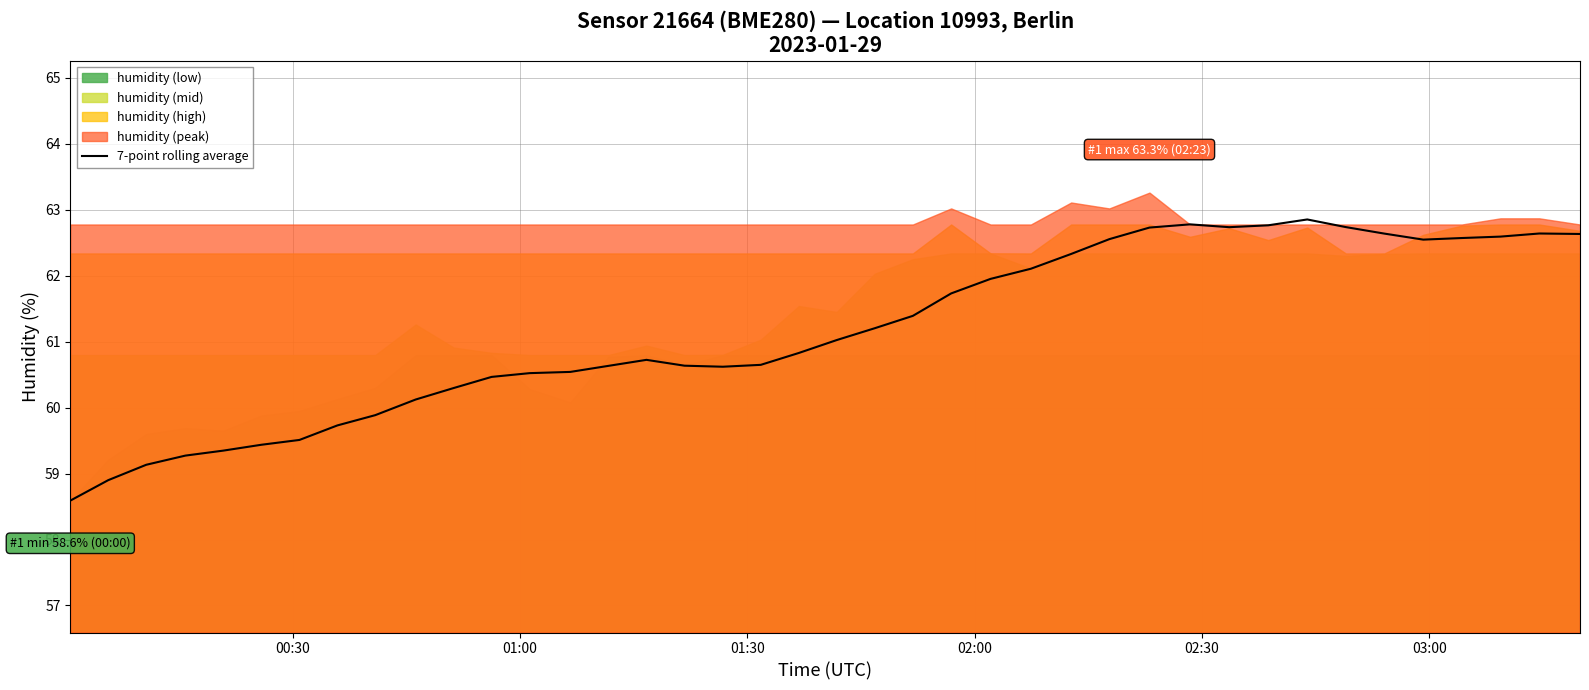

What is the highest value of the 7-point rolling average series?

62.9